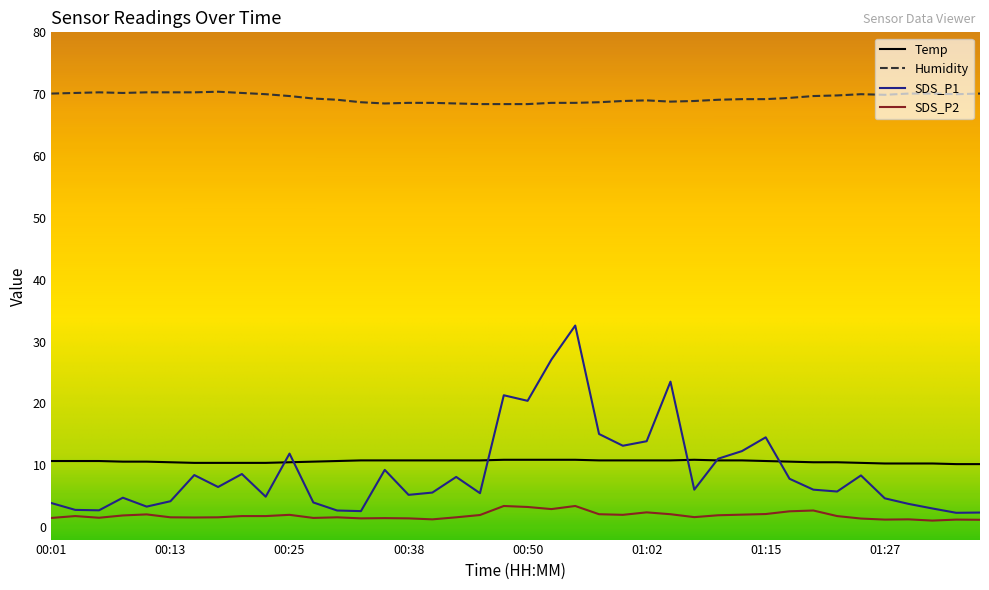

Which series has the largest total across all categories?

Humidity